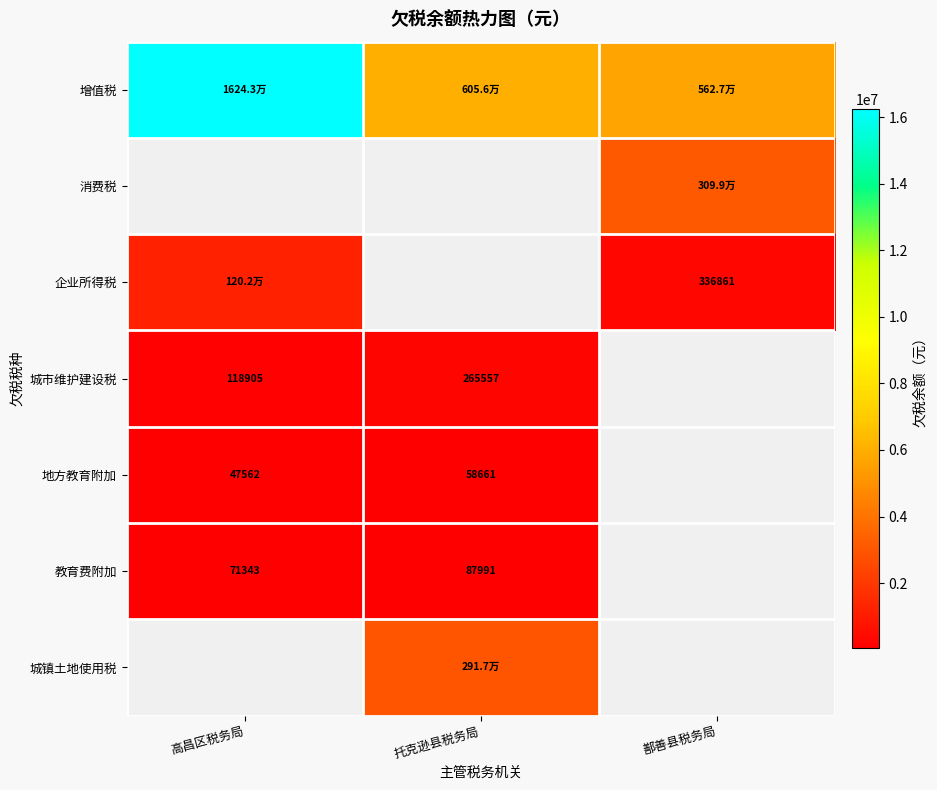

Between 高昌区税务局 and 鄯善县税务局, which series saw the biggest shift?

增值税